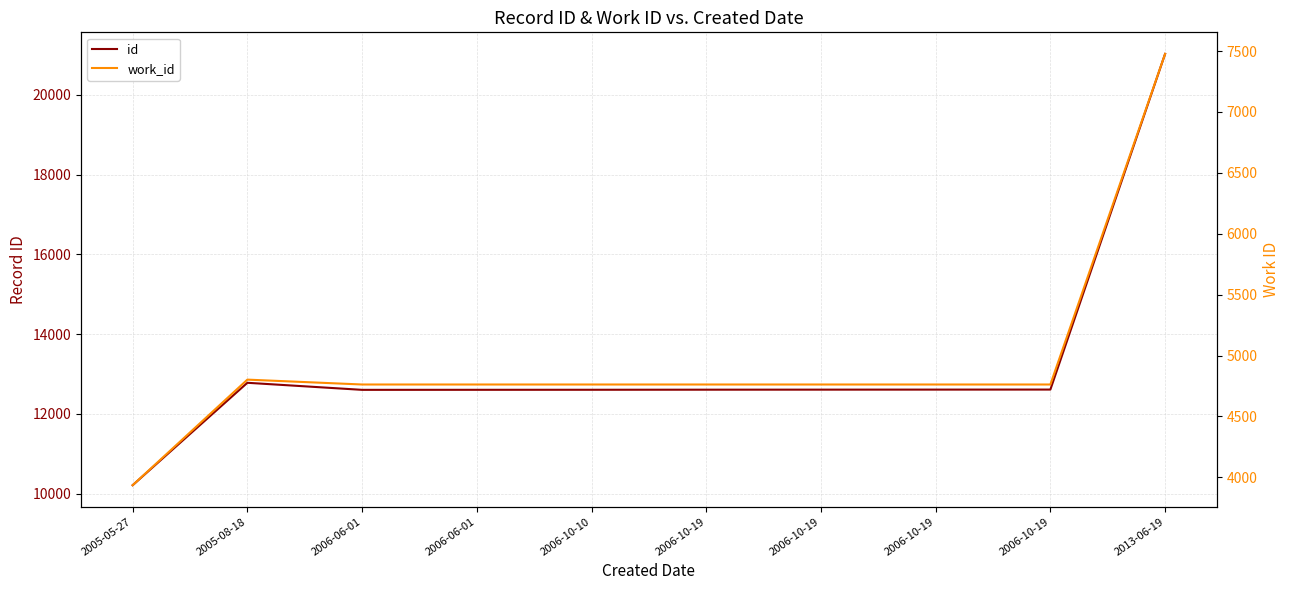

Does the chart display data point markers on the line(s)?

No